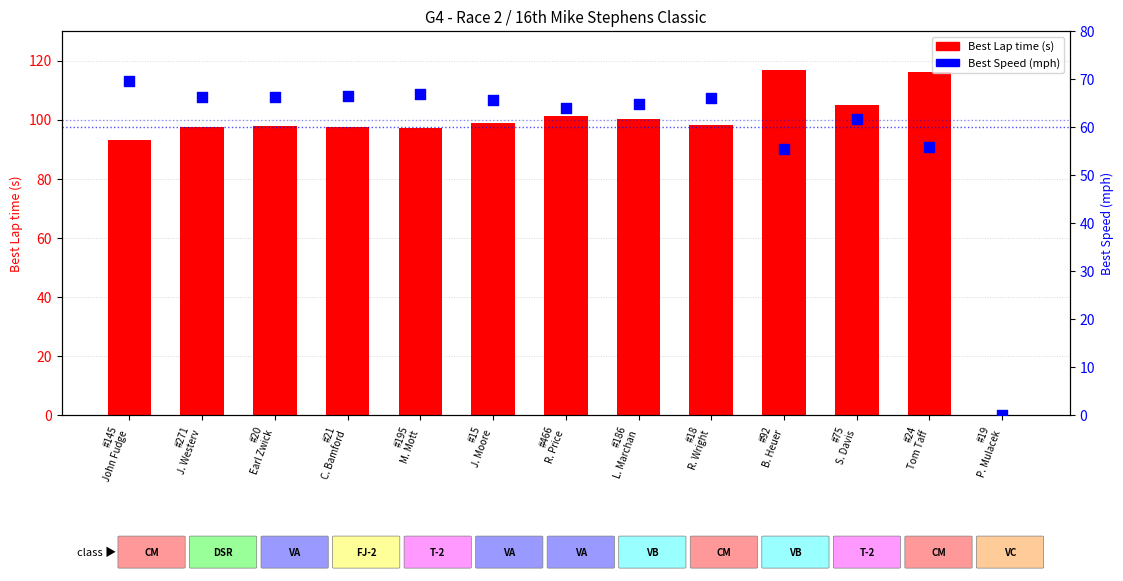

Which series reaches the maximum Y coordinate?

Best Lap time (s)